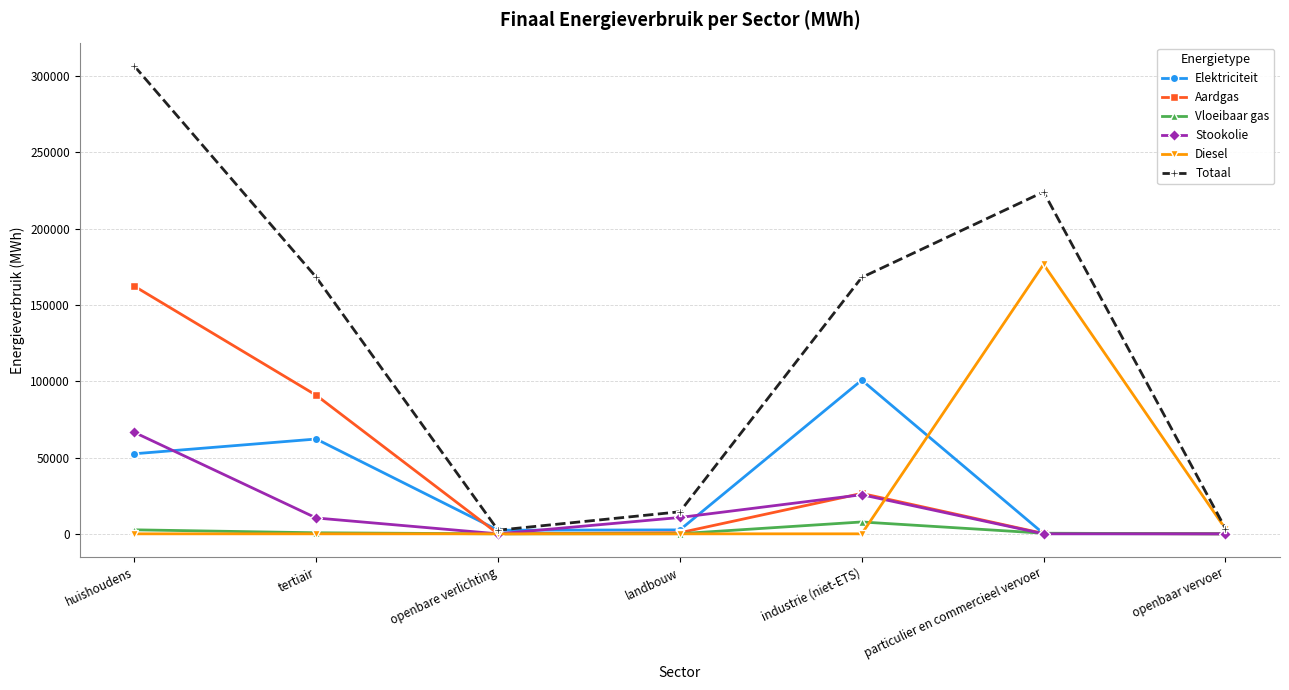

Between tertiair and openbare verlichting, which series saw the biggest shift?

Totaal